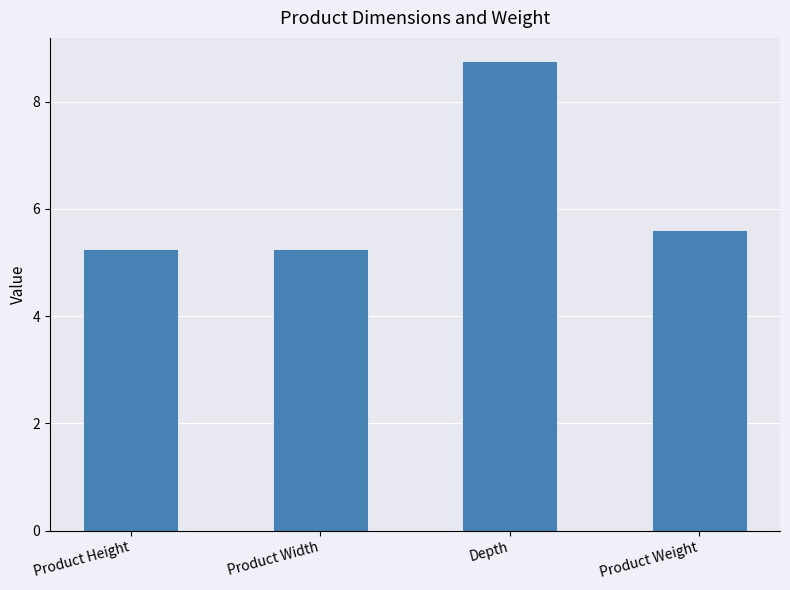

The chart shows a value of 8.8 at Depth. True or false?

True